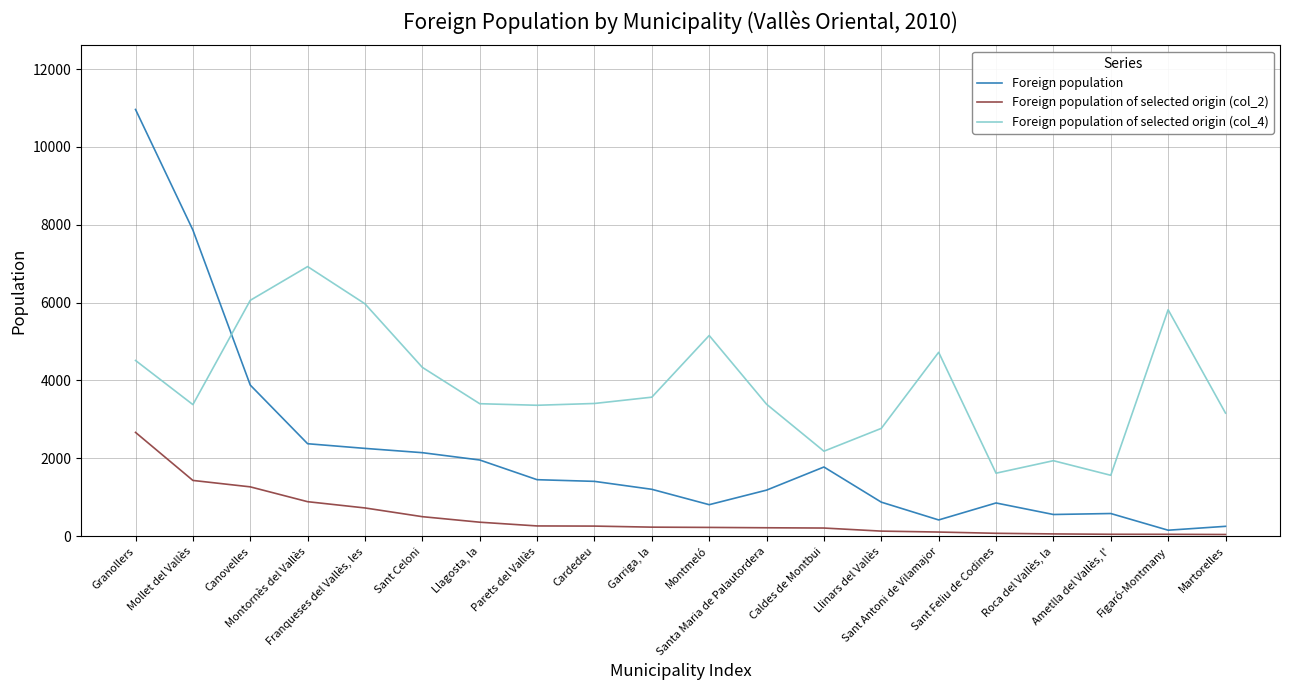

After their last crossing, which series has the higher values: Foreign population or Foreign population of selected origin (col_4)?

Foreign population of selected origin (col_4)